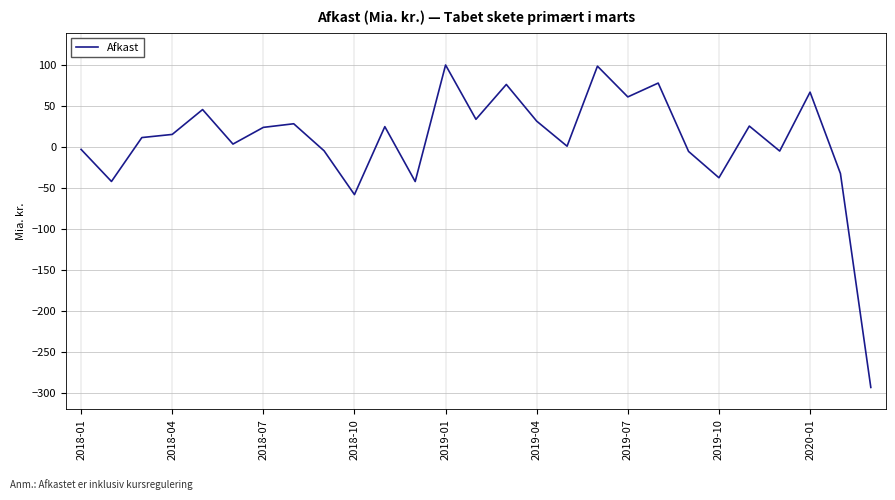

How many series are shown in this chart?

1